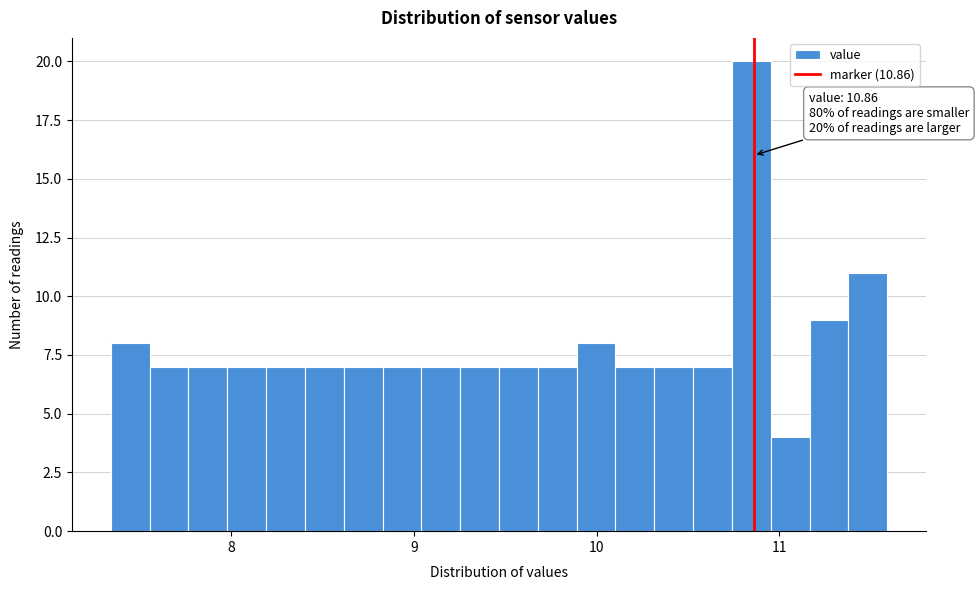

Around what value on the x-axis is the tallest bar? Give the approximate position of its centre, as read against the axis.

10.8